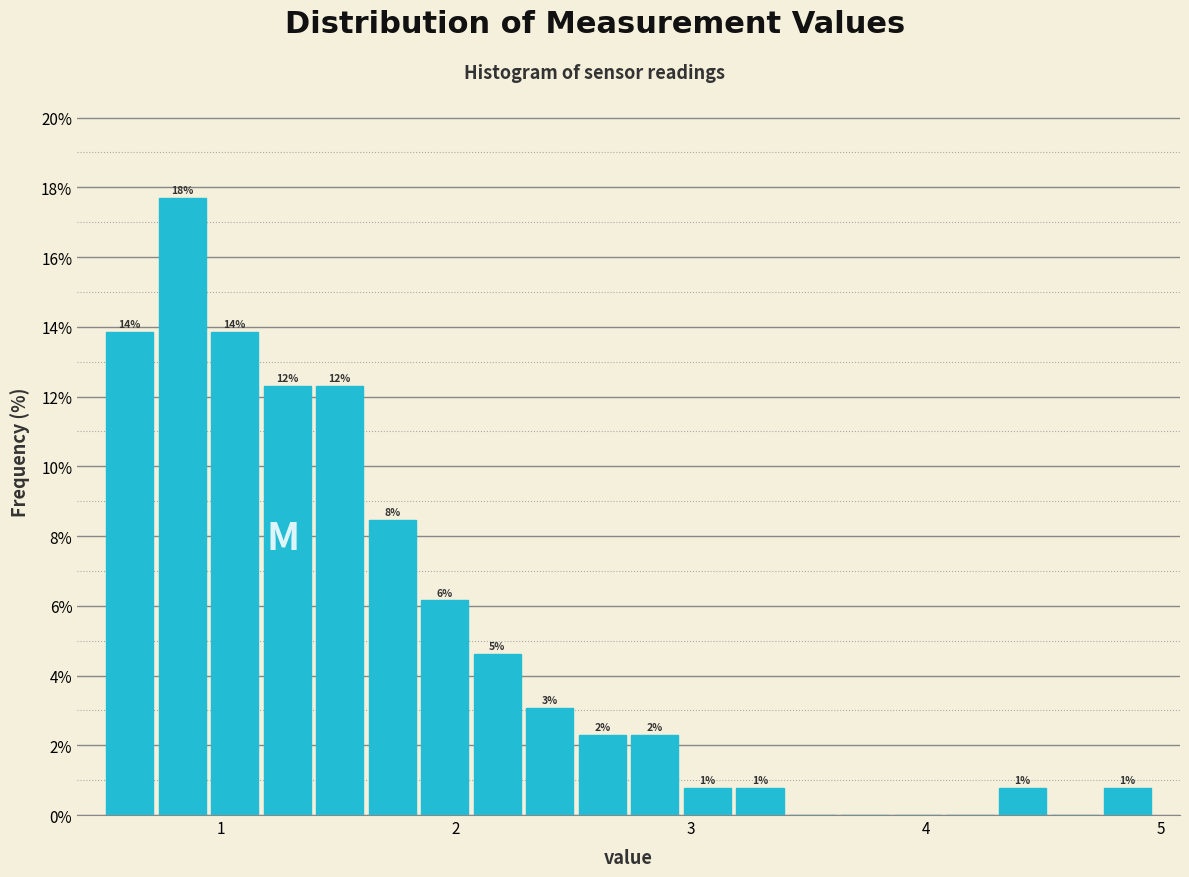

Read against the x-axis, roughly where is the centre of the tallest bar?

0.8